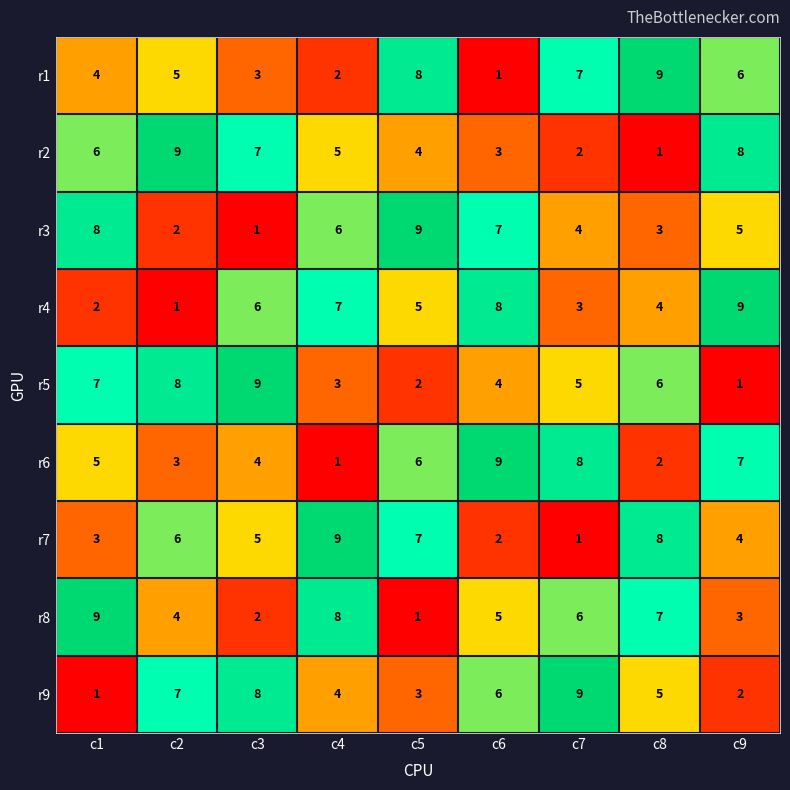

What is the sum of the r6 values at c9 and c8?

9